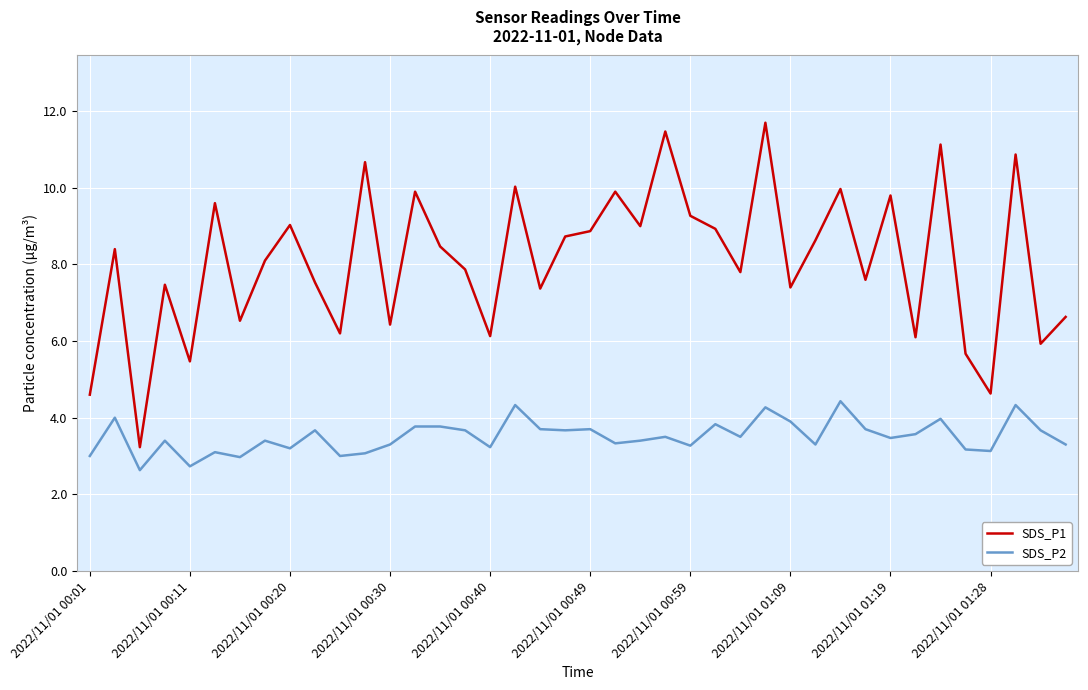

List the series in order of their peak value, highest first.

SDS_P1, SDS_P2